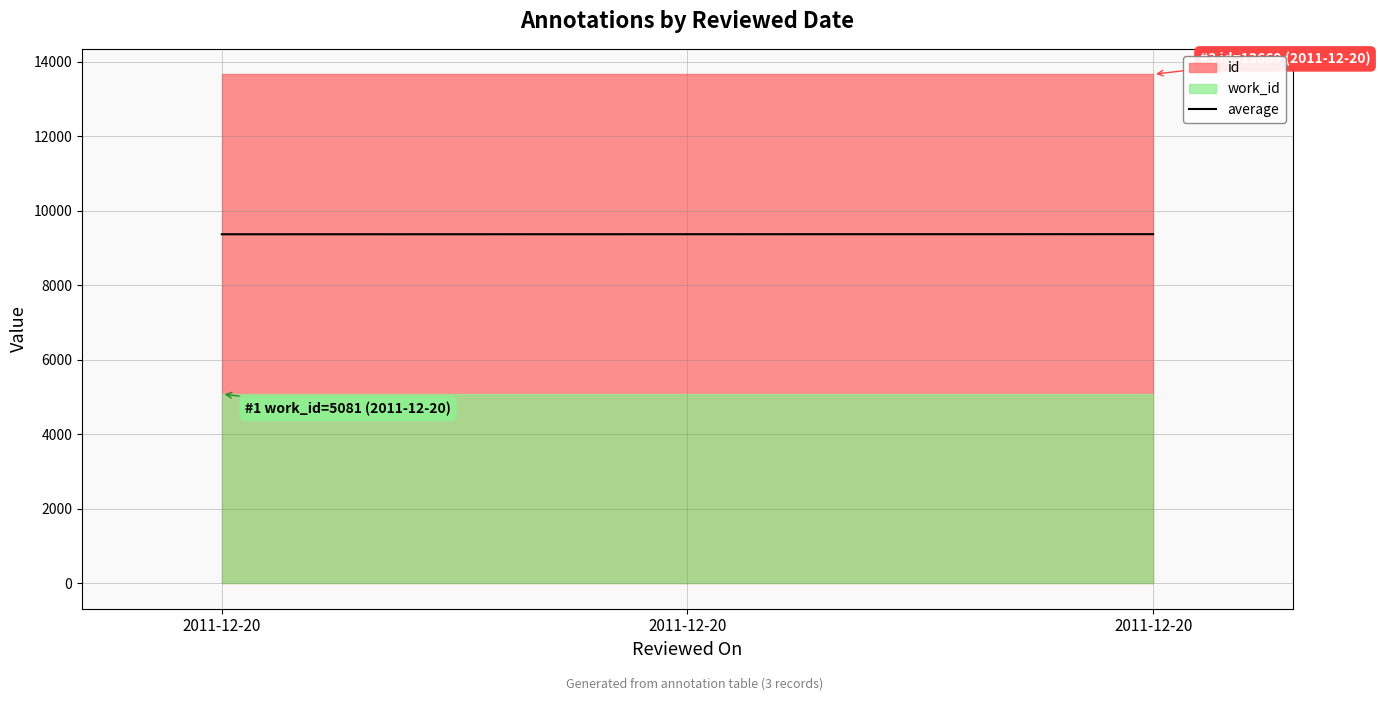

What is the approximate value at 2011-12-20?

9374.0